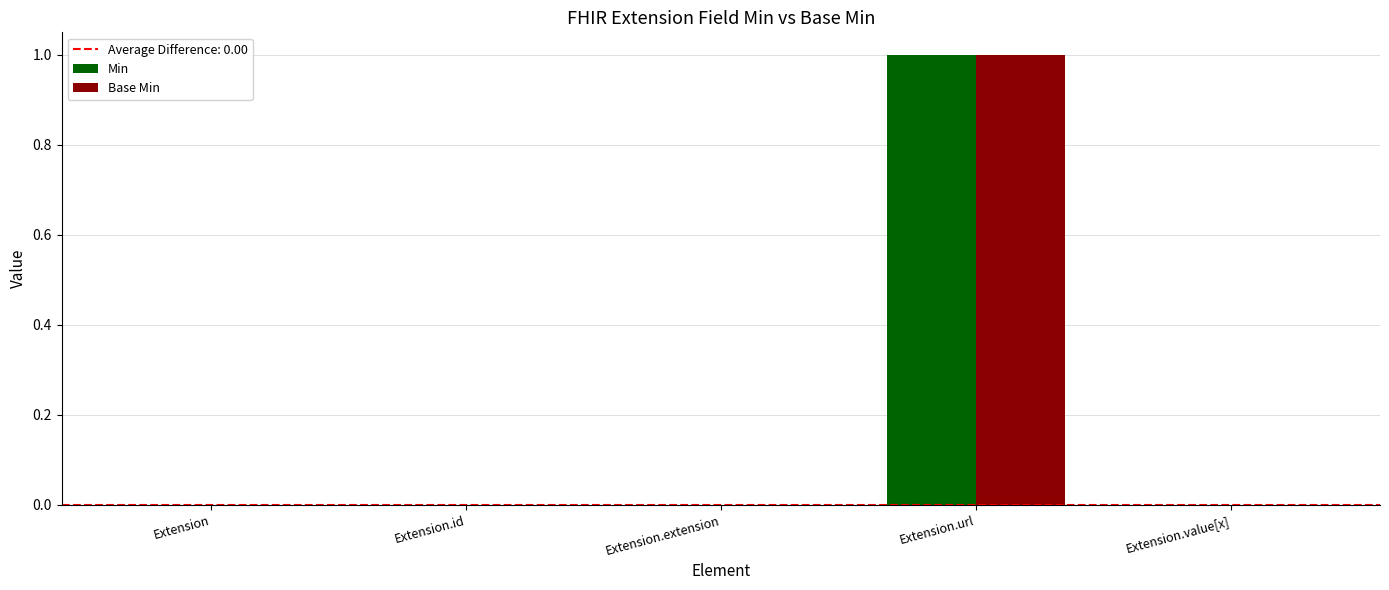

Does the chart contain stacked bars?

No